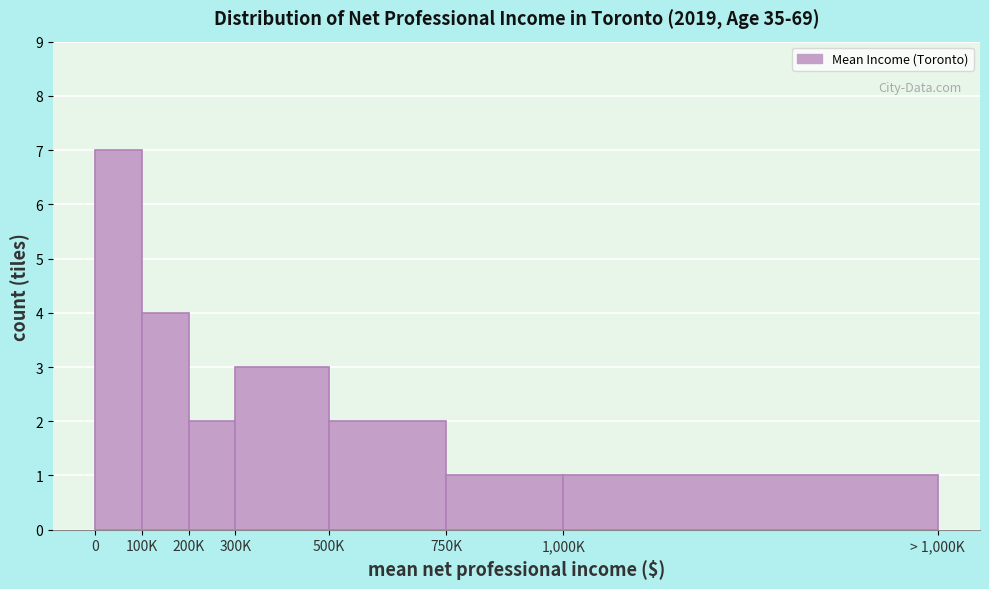

Reading left to right, what are all the values shown in this chart?

7	4	2	3	2	1	1